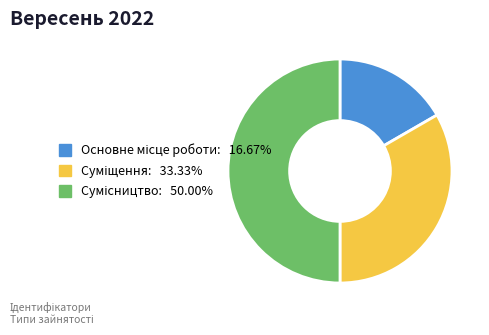

How many segments does this pie chart have?

3